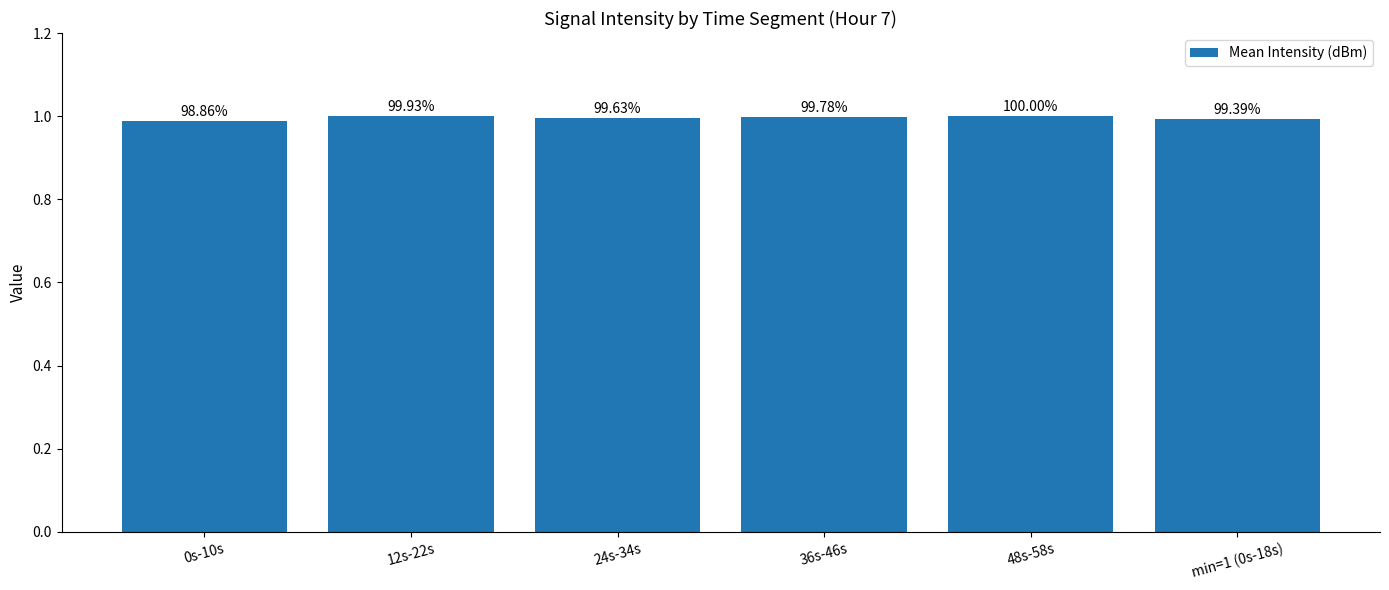

Does the chart contain any negative values?

No